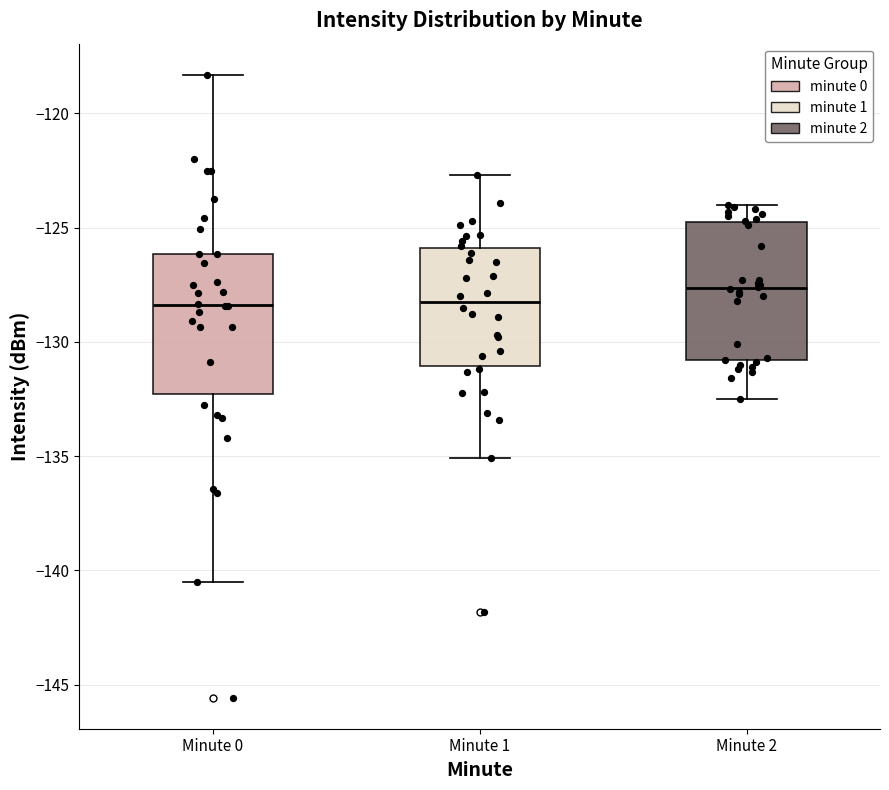

Where does the upper whisker of the box for Minute 1 end on the y-axis? The values are not printed on the chart, so give them approximately, as read against the axis.

-122.5